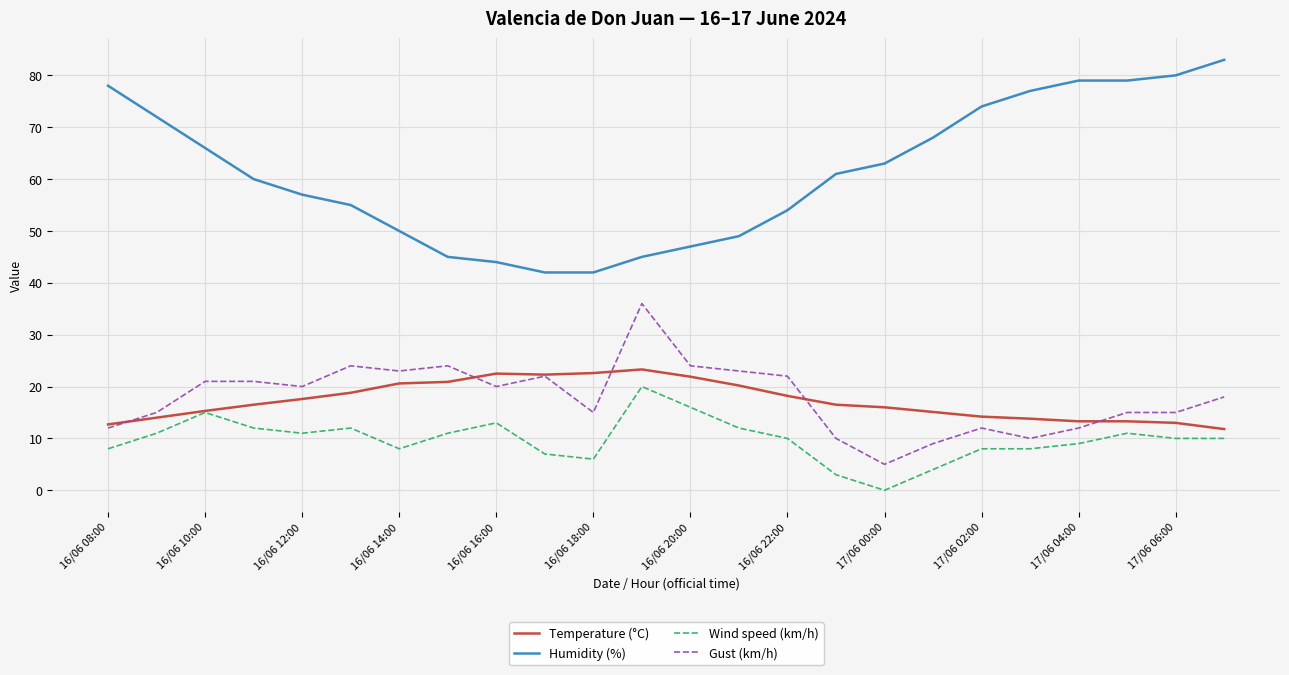

Is this an area chart (filled region under the line)?

No